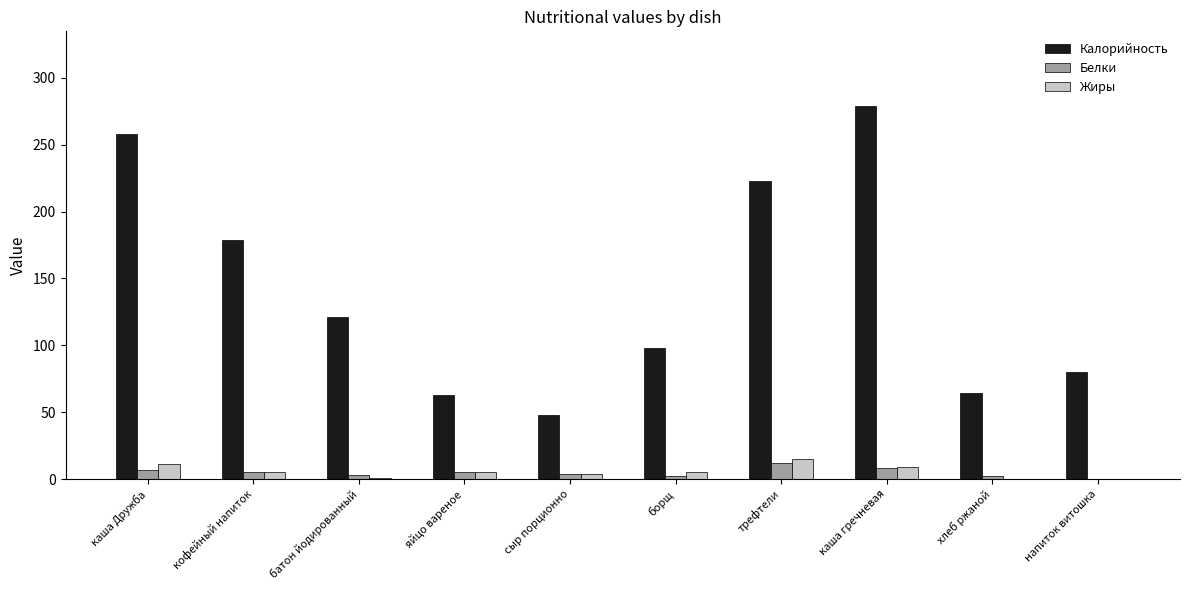

What value does the Жиры series have at трефтели?

15